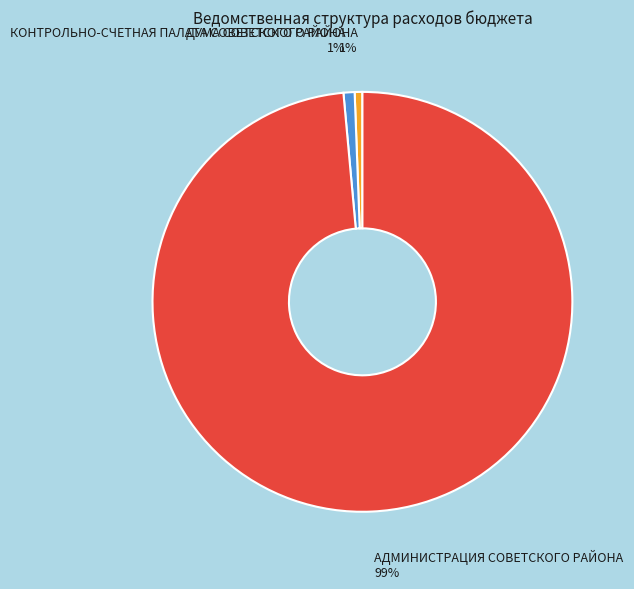

Is there any slice that represents more than half of the pie?

Yes